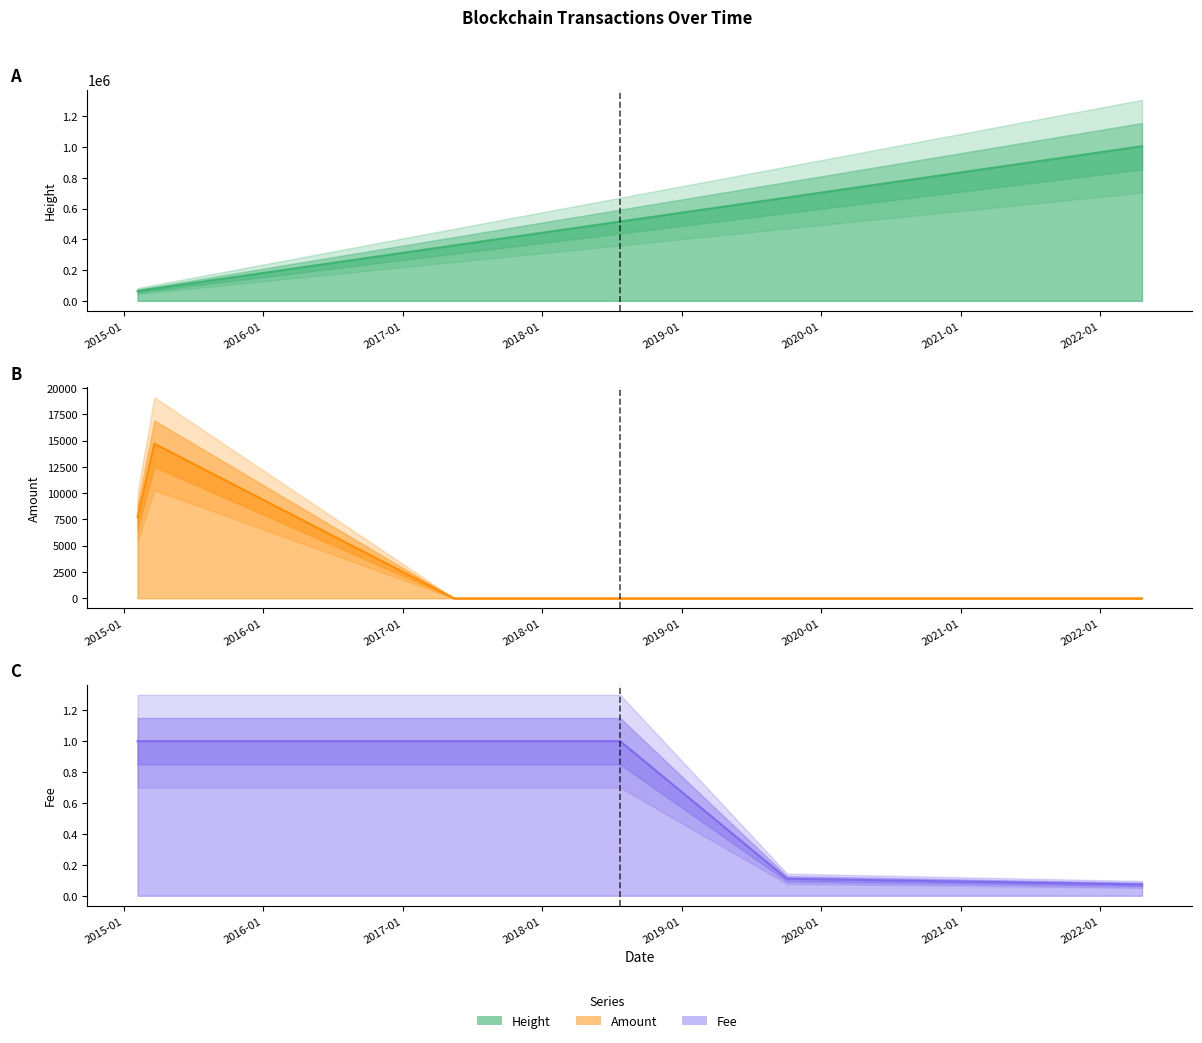

Does the chart display data point markers on the line(s)?

No